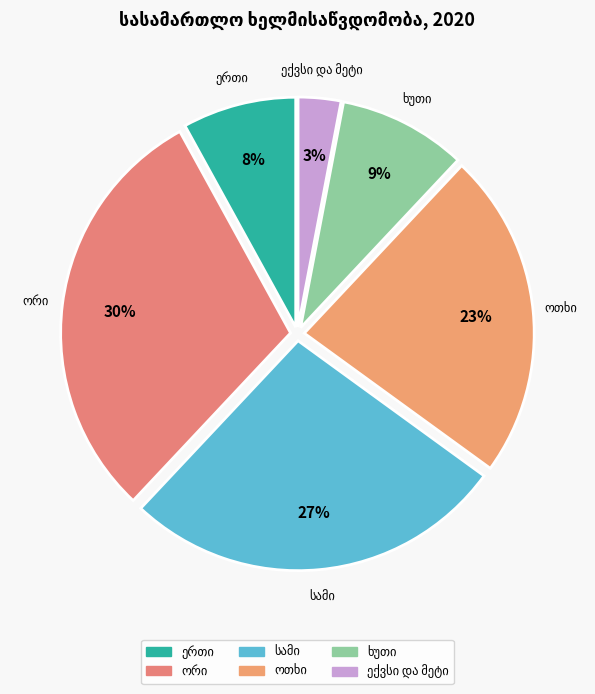

Is there a majority slice in this chart?

No